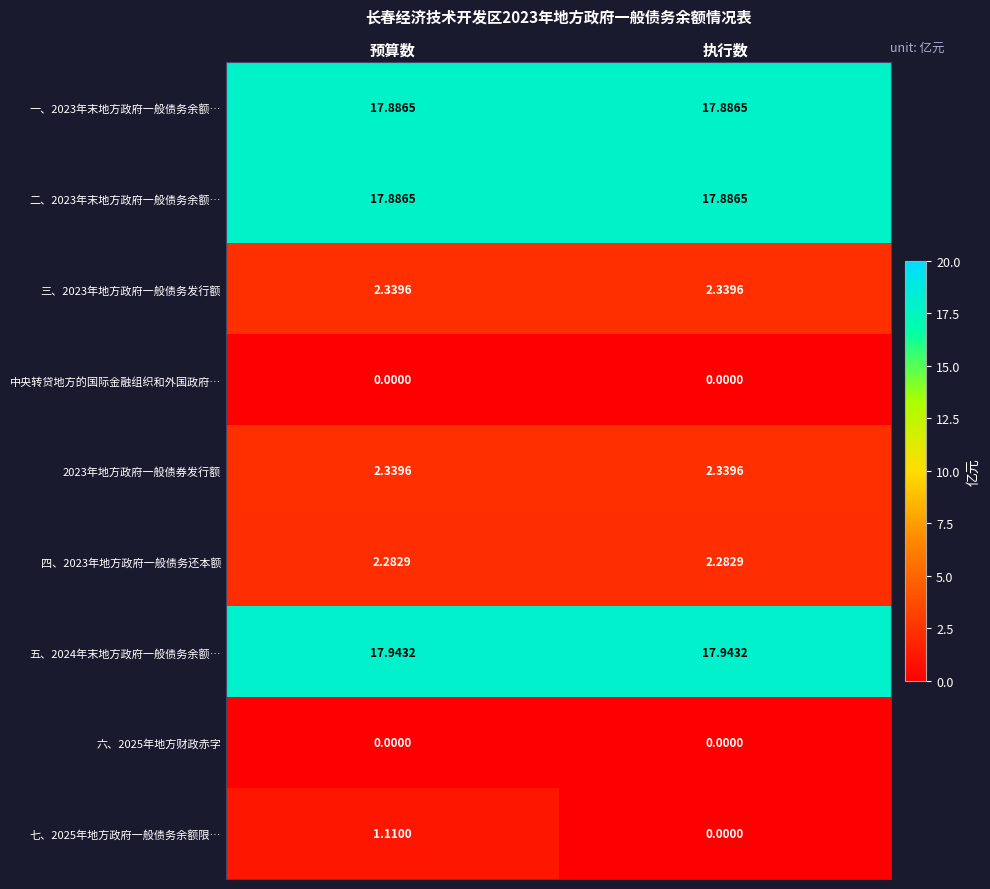

Which series has the largest total across all categories?

五、2024年末地方政府一般债务余额…